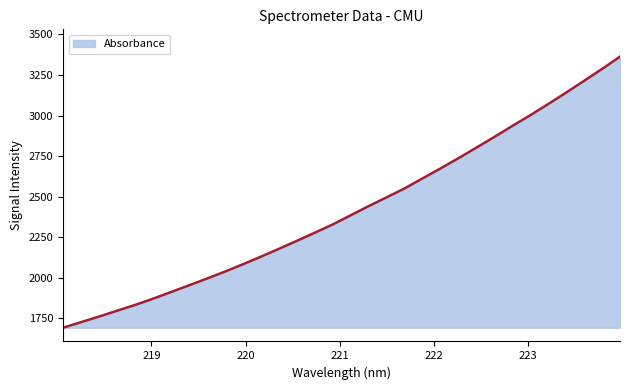

What is the sum of all values?

77390.9